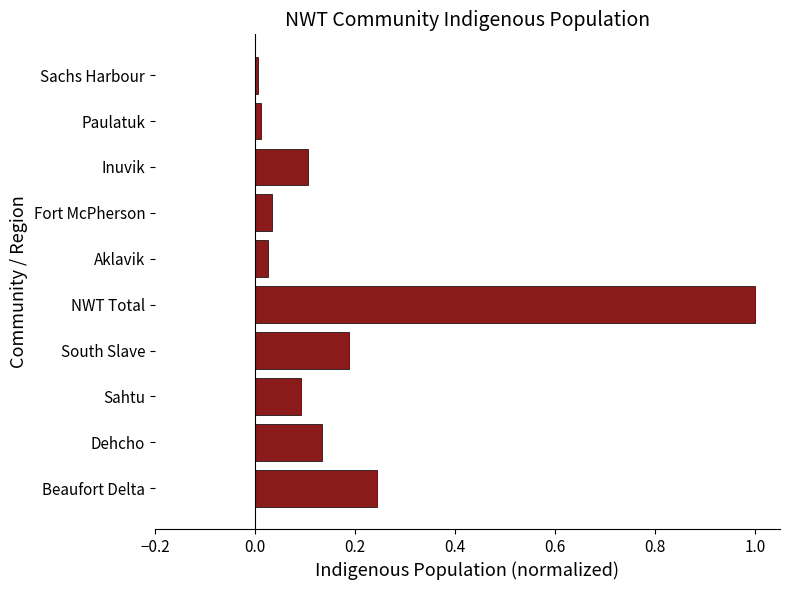

True or false: the data shows 1.0 at NWT Total.

True